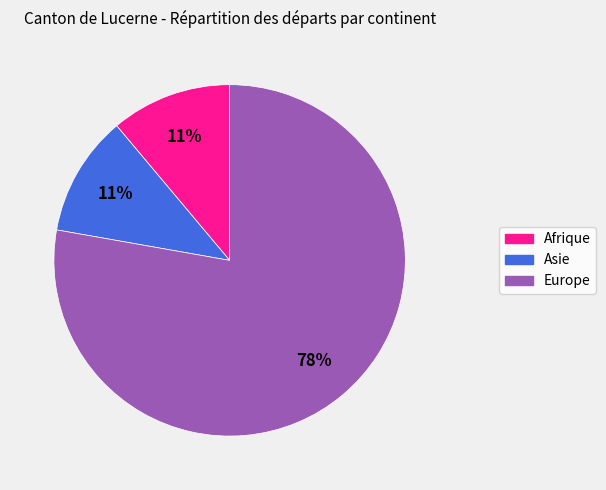

What percentage is the Asie slice, to the nearest percent?

11%